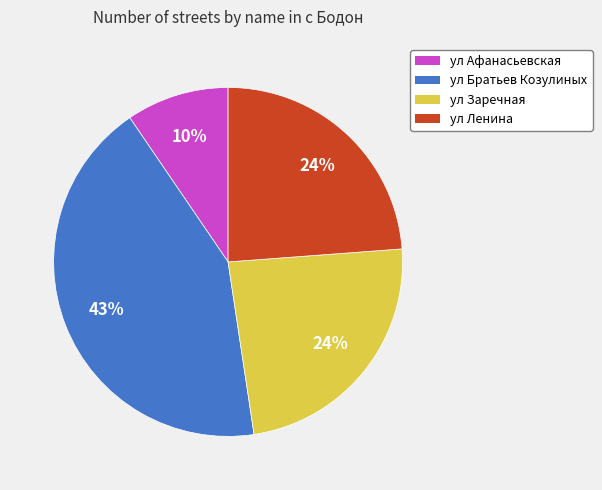

What is the smallest slice in the pie chart?

ул Афанасьевская